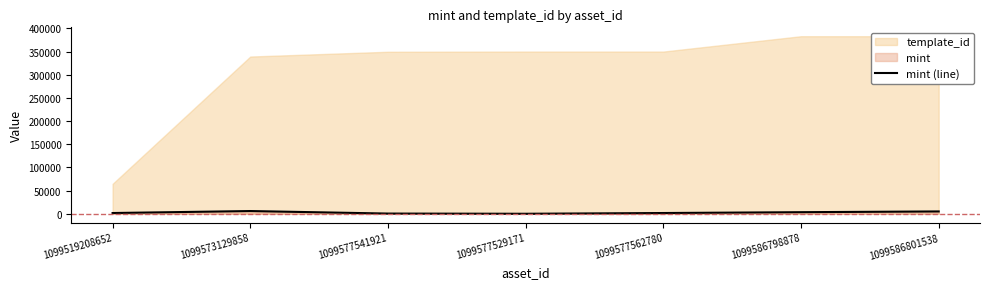

What is the difference between the maximum and minimum values?

5899